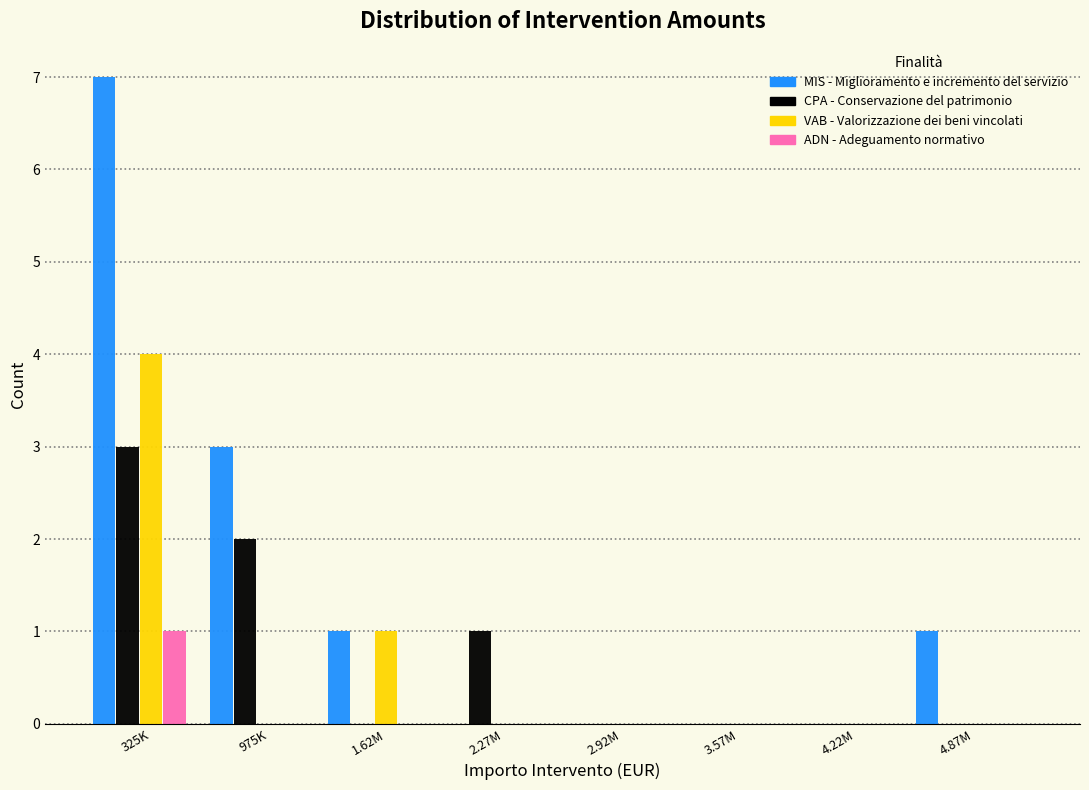

What is the sum of all VAB - Valorizzazione dei beni vincolati values?

5